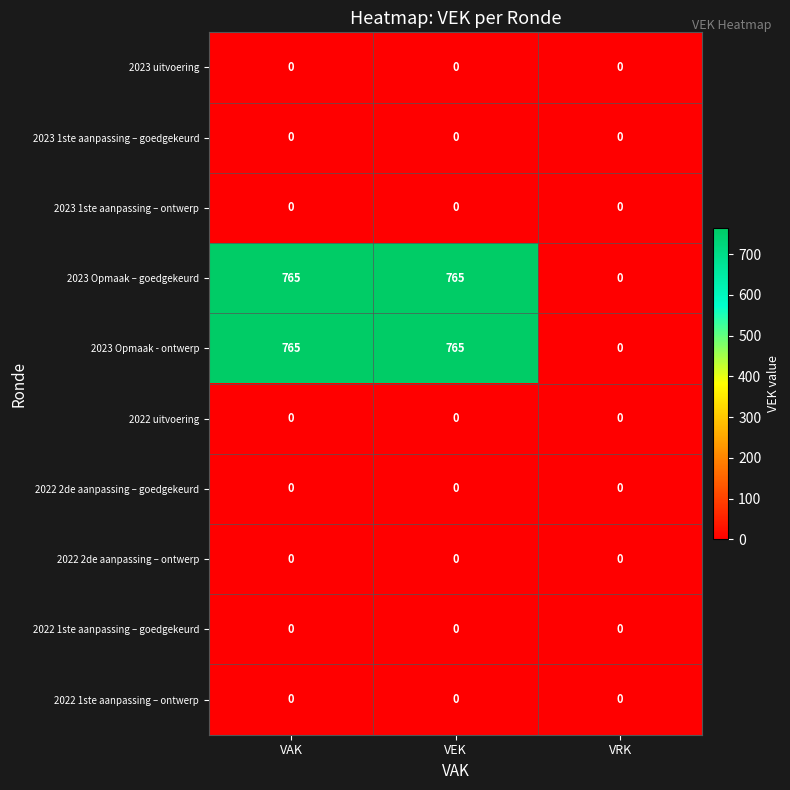

What is the spread (max minus min) of values at VEK?

765